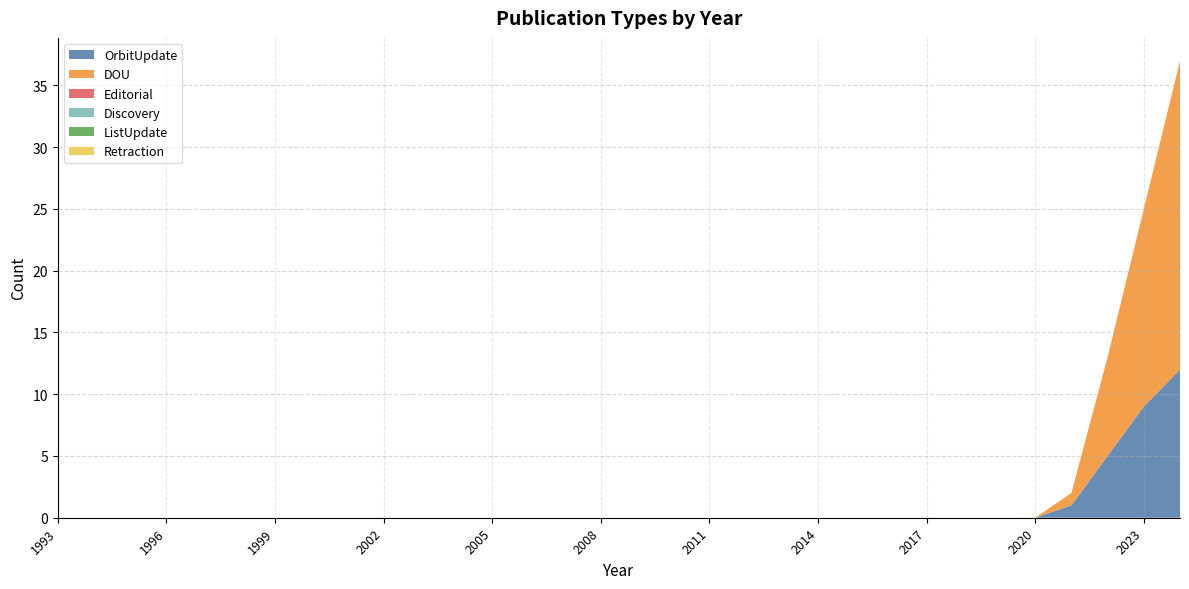

Reading right to left, extract all data points from this chart.

OrbitUpdate: 2024=12	2023=9	2022=5	2021=1	2020=0	2019=0	2018=0	2017=0	2016=0	2015=0	2014=0	2013=0	2012=0	2011=0	2010=0	2009=0	2008=0	2007=0	2006=0	2005=0	2004=0	2003=0	2002=0	2001=0	2000=0	1999=0	1998=0	1997=0	1996=0	1995=0	1994=0	1993=0
DOU: 2024=25	2023=16	2022=8	2021=1	2020=0	2019=0	2018=0	2017=0	2016=0	2015=0	2014=0	2013=0	2012=0	2011=0	2010=0	2009=0	2008=0	2007=0	2006=0	2005=0	2004=0	2003=0	2002=0	2001=0	2000=0	1999=0	1998=0	1997=0	1996=0	1995=0	1994=0	1993=0
Editorial: 2024=0	2023=0	2022=0	2021=0	2020=0	2019=0	2018=0	2017=0	2016=0	2015=0	2014=0	2013=0	2012=0	2011=0	2010=0	2009=0	2008=0	2007=0	2006=0	2005=0	2004=0	2003=0	2002=0	2001=0	2000=0	1999=0	1998=0	1997=0	1996=0	1995=0	1994=0	1993=0
Discovery: 2024=0	2023=0	2022=0	2021=0	2020=0	2019=0	2018=0	2017=0	2016=0	2015=0	2014=0	2013=0	2012=0	2011=0	2010=0	2009=0	2008=0	2007=0	2006=0	2005=0	2004=0	2003=0	2002=0	2001=0	2000=0	1999=0	1998=0	1997=0	1996=0	1995=0	1994=0	1993=0
ListUpdate: 2024=0	2023=0	2022=0	2021=0	2020=0	2019=0	2018=0	2017=0	2016=0	2015=0	2014=0	2013=0	2012=0	2011=0	2010=0	2009=0	2008=0	2007=0	2006=0	2005=0	2004=0	2003=0	2002=0	2001=0	2000=0	1999=0	1998=0	1997=0	1996=0	1995=0	1994=0	1993=0
Retraction: 2024=0	2023=0	2022=0	2021=0	2020=0	2019=0	2018=0	2017=0	2016=0	2015=0	2014=0	2013=0	2012=0	2011=0	2010=0	2009=0	2008=0	2007=0	2006=0	2005=0	2004=0	2003=0	2002=0	2001=0	2000=0	1999=0	1998=0	1997=0	1996=0	1995=0	1994=0	1993=0